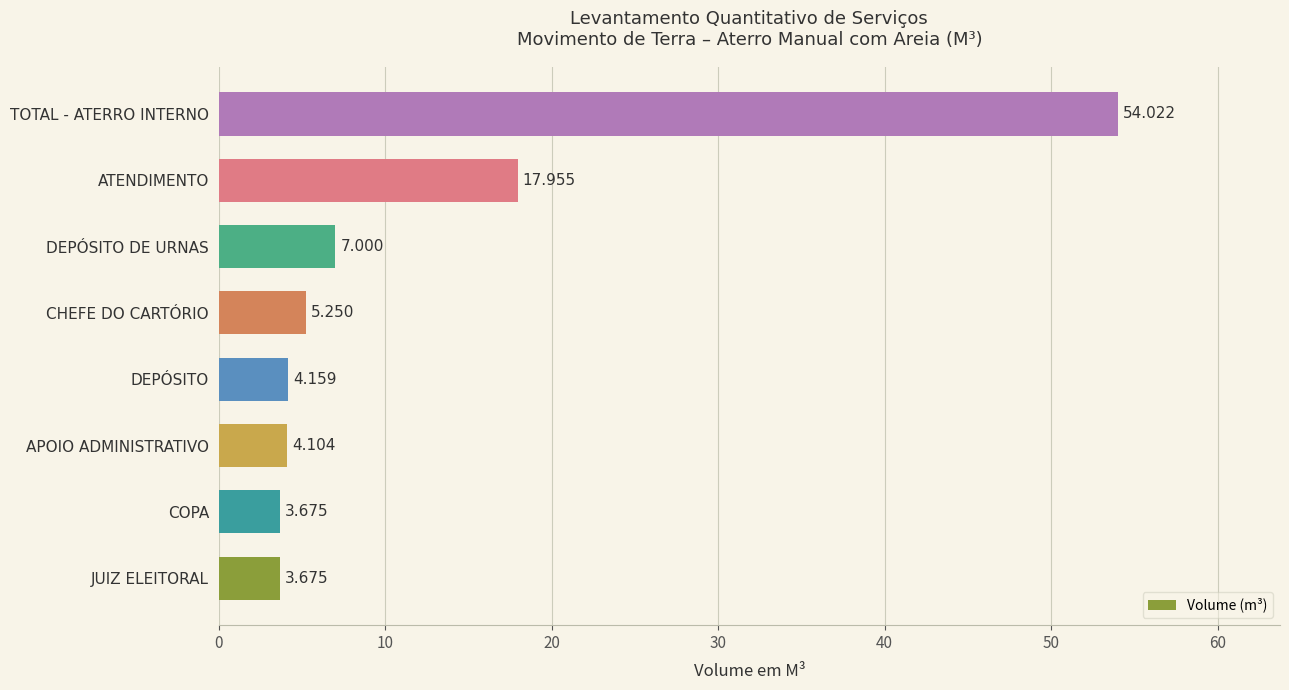

Which label corresponds to the largest value in the chart?

TOTAL - ATERRO INTERNO